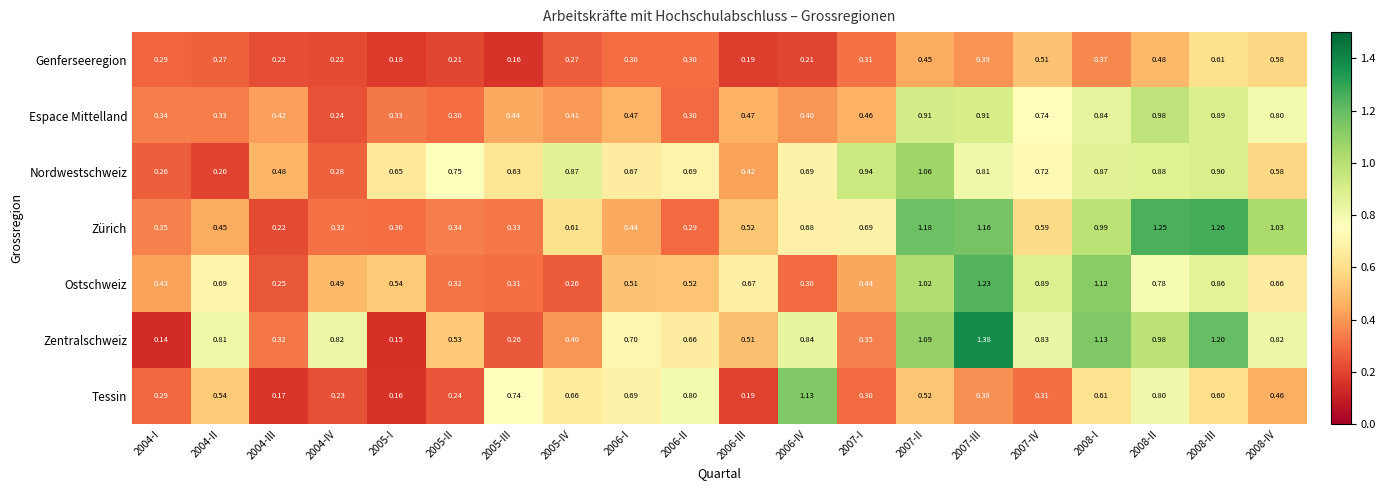

Is the value of Tessin at 2006-IV greater than the value of Espace Mittelland at 2006-IV?

Yes